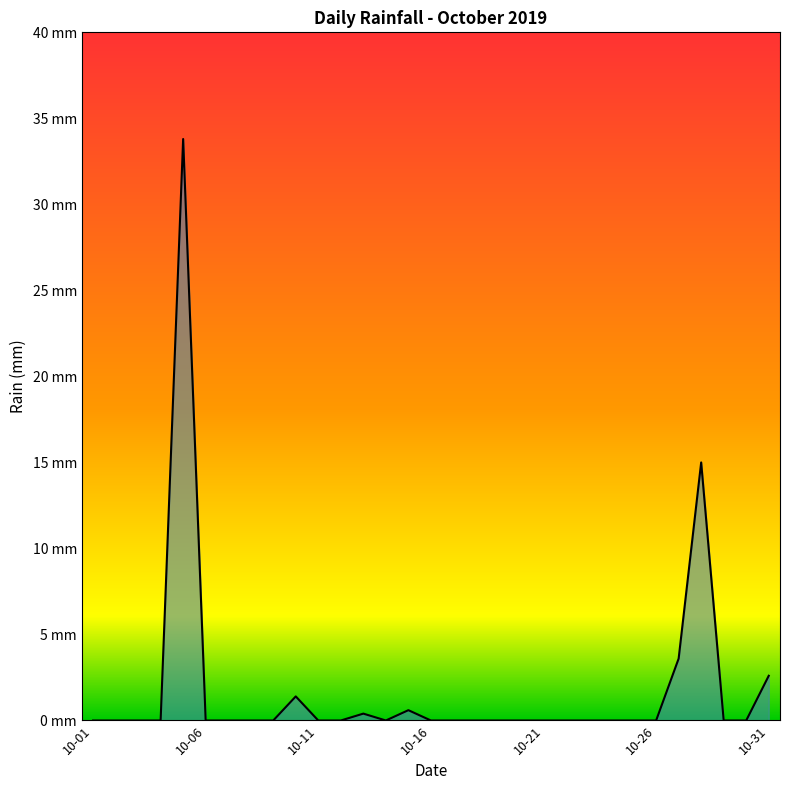

At which category does the chart reach its peak across all series?

2019-10-05